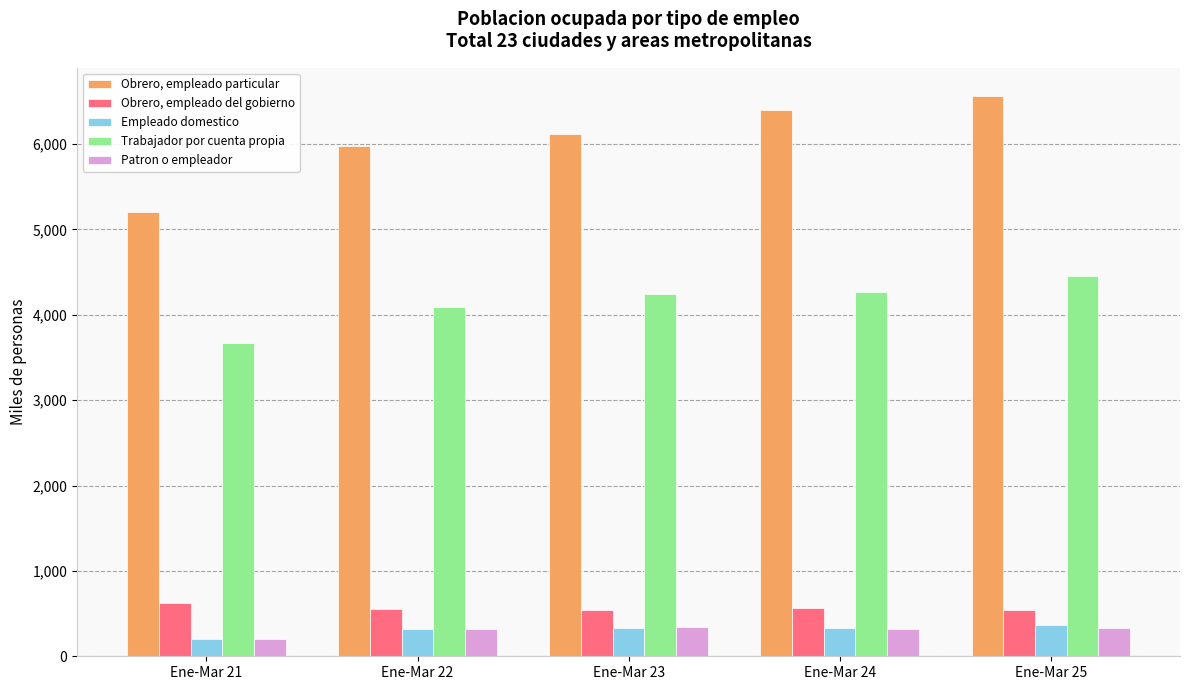

What is the sum of all Empleado domestico values?

1559.5